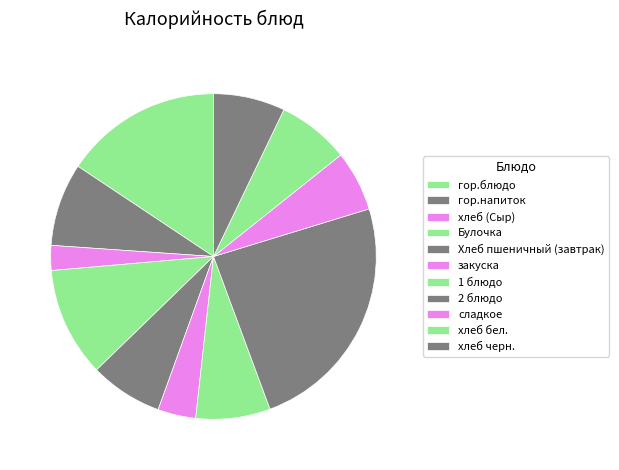

What is the ratio of the value at 1 блюдо to the value at Булочка?

0.7